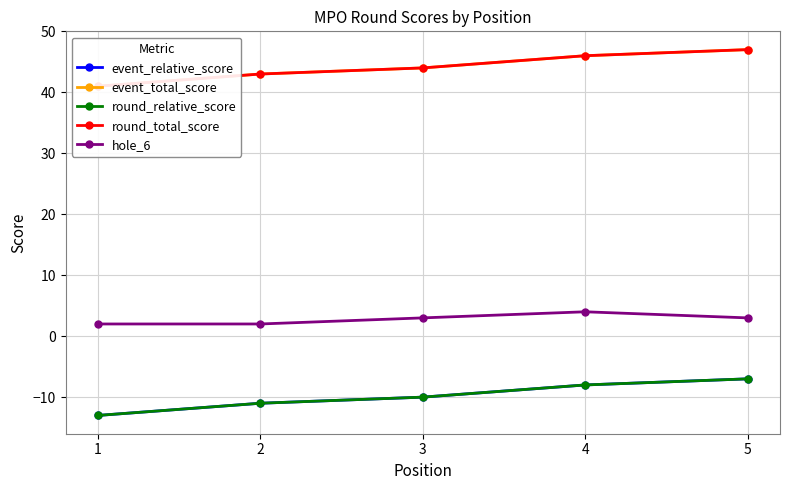

How many data points does each series have?

5